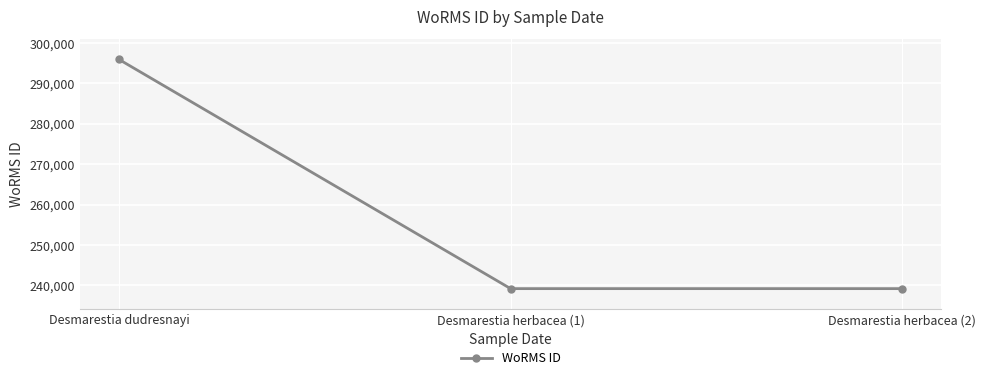

Is this an area chart (filled region under the line)?

No